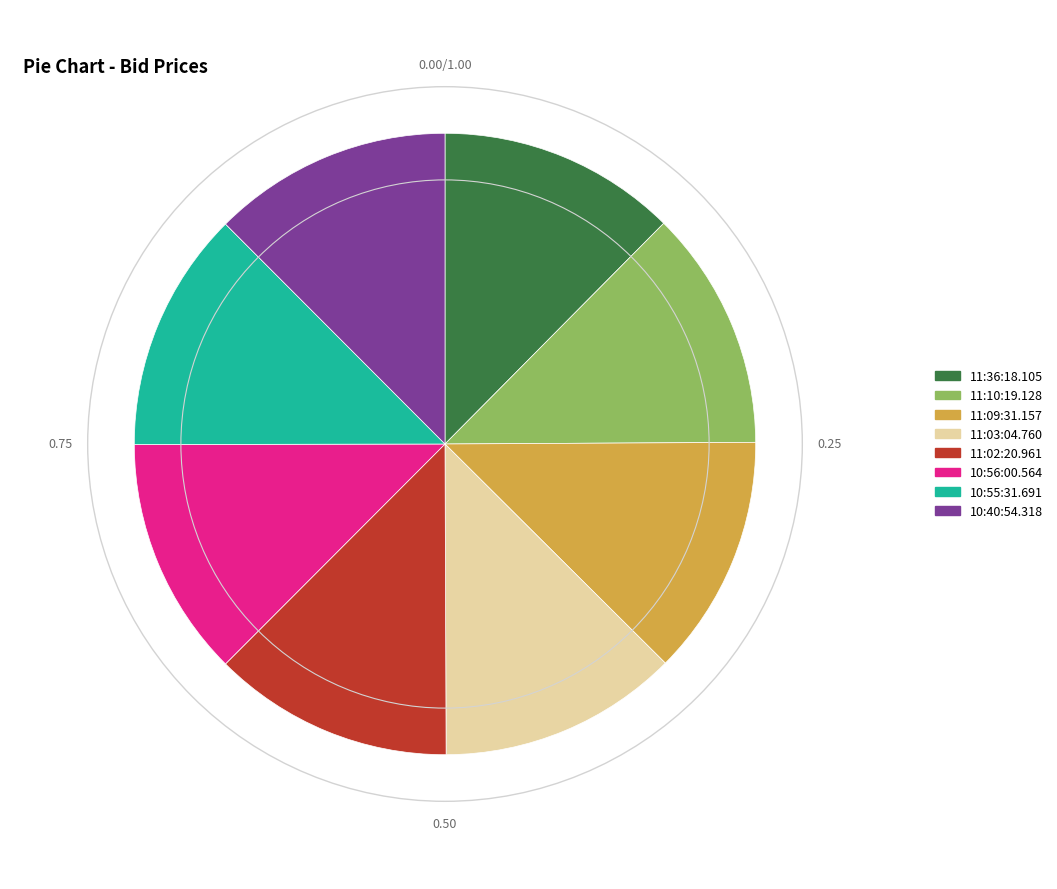

Does any single category account for the majority?

No